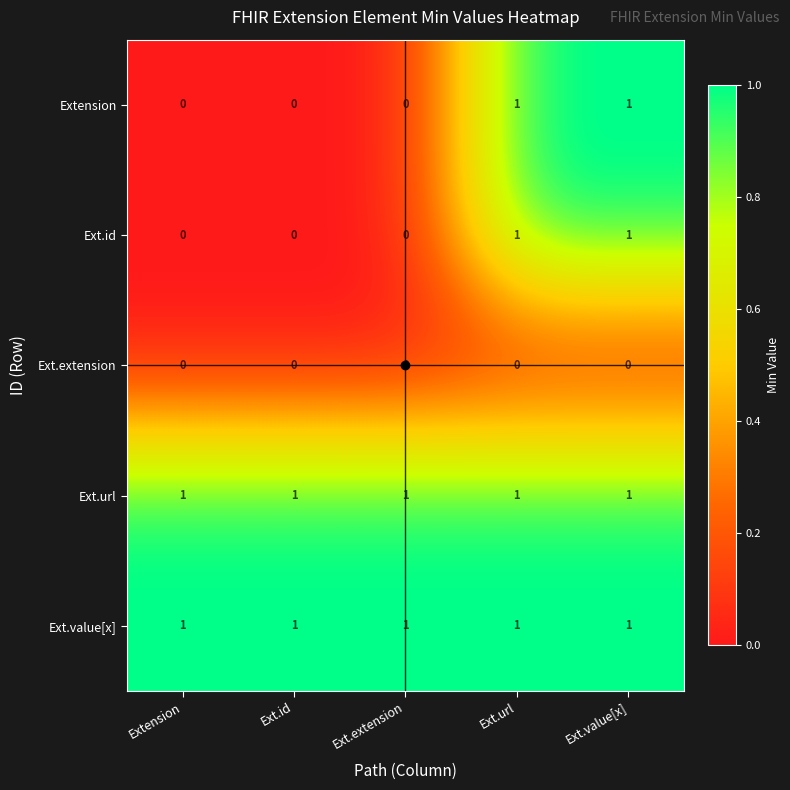

At how many categories does at least one series exceed 0?

5